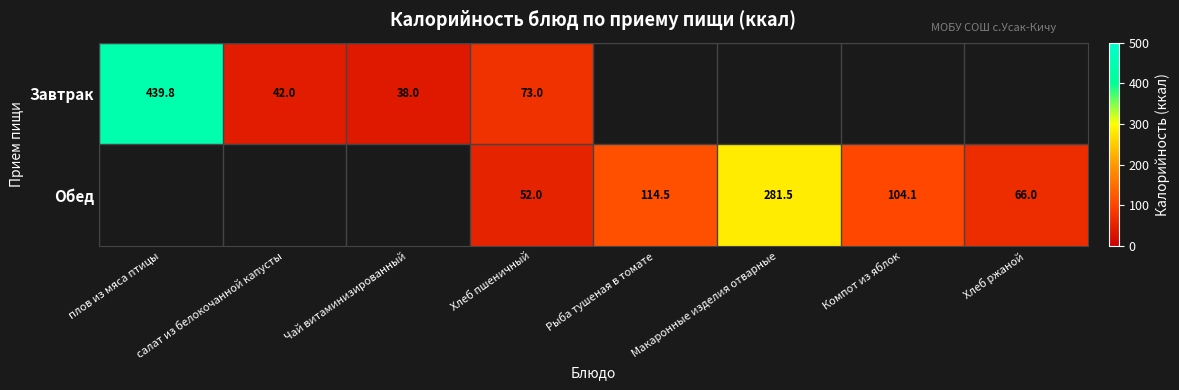

True or false: Обед has a value of 407.4 at Макаронные изделия отварные.

False